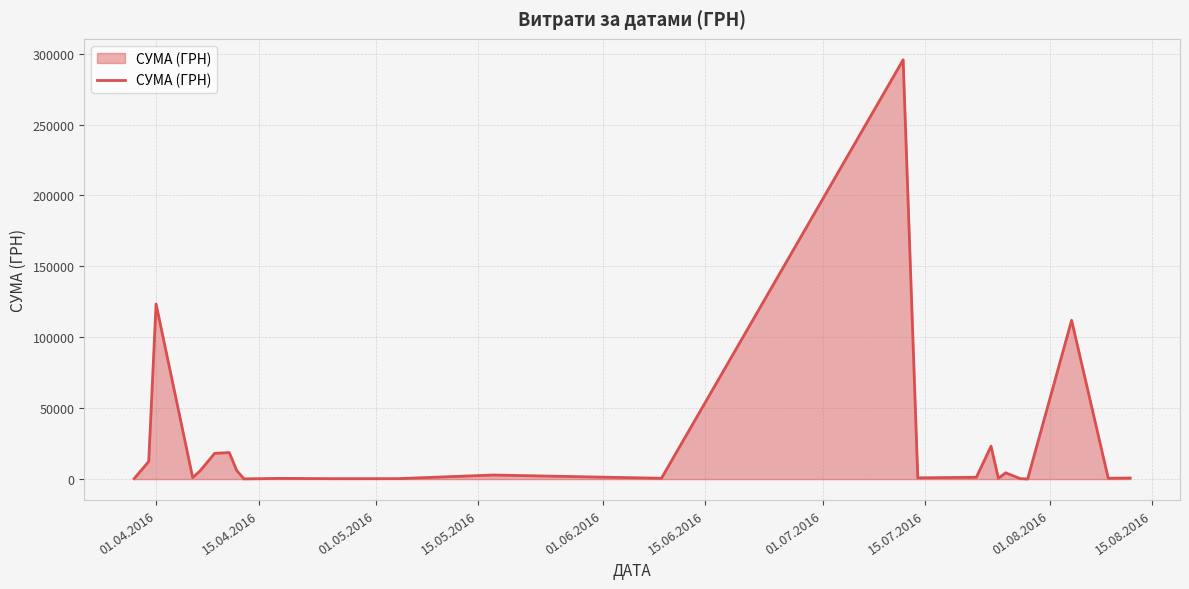

Does the chart have visible grid lines?

Yes